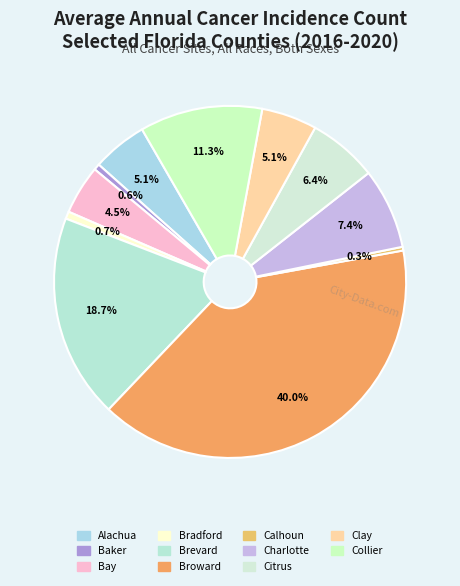

Which slice is the smallest?

Calhoun